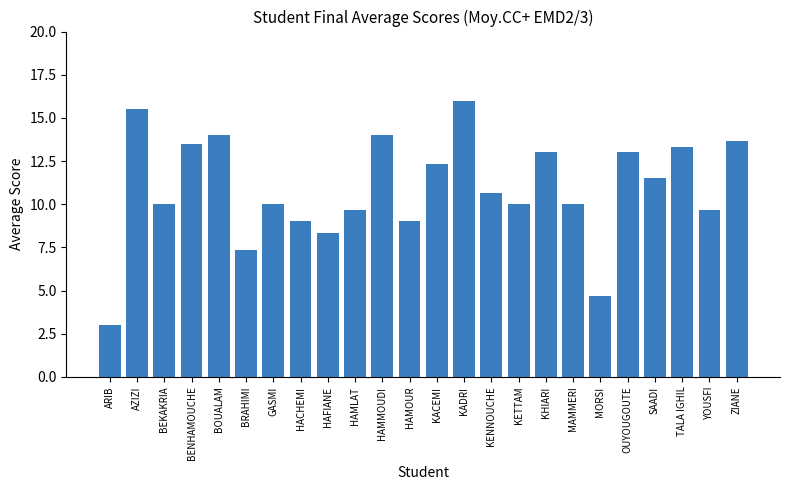

What is the change in value from HACHEMI to KACEMI?

+3.3